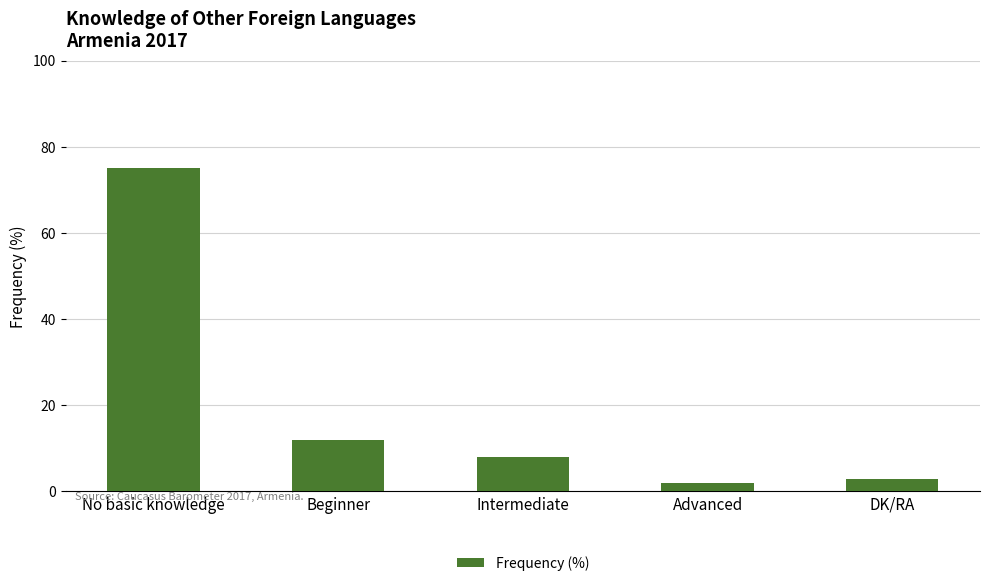

What is the greatest value displayed?

75